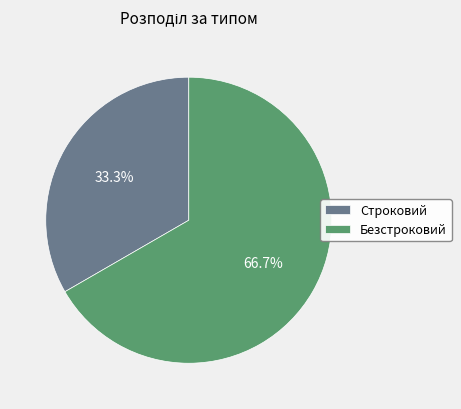

Rank the categories by value from lowest to highest.

Строковий, Безстроковий